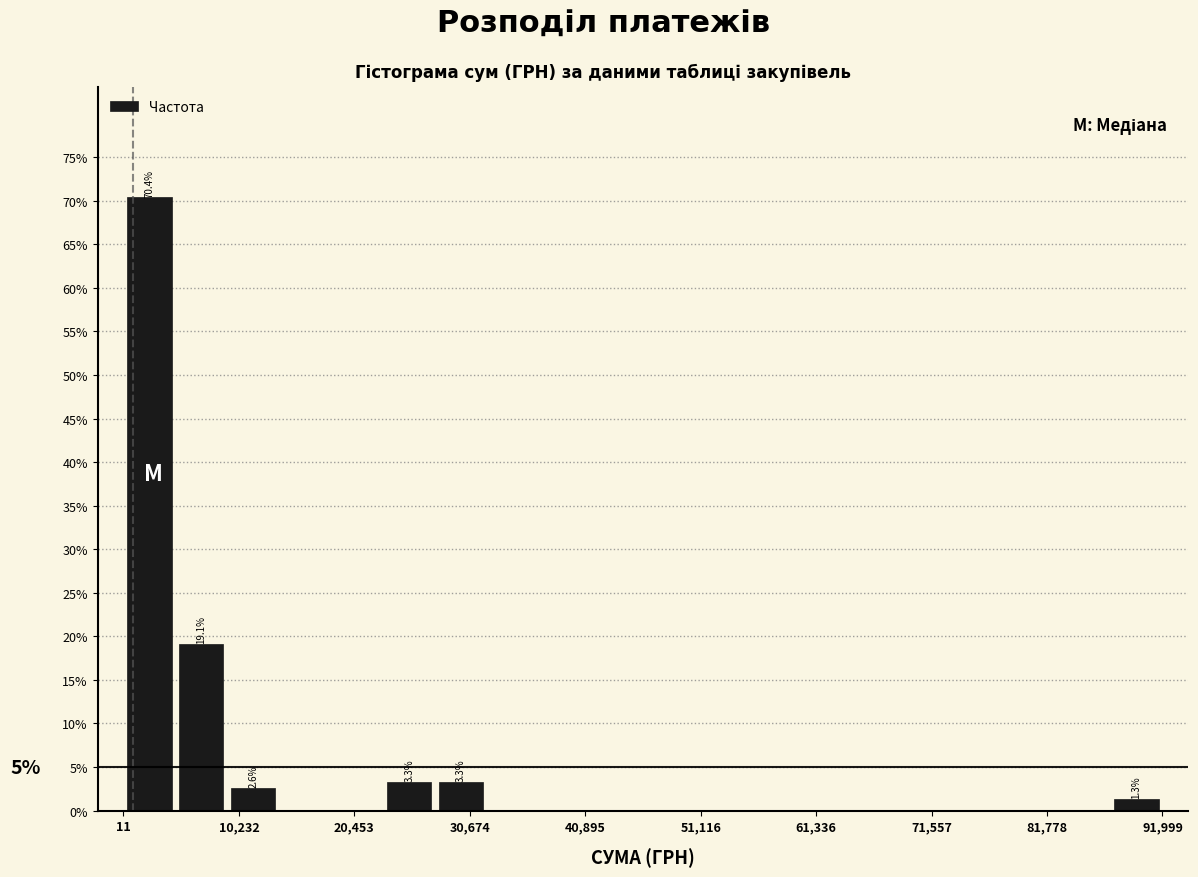

Around what value on the x-axis is the tallest bar? Give the approximate position of its centre, as read against the axis.

2000